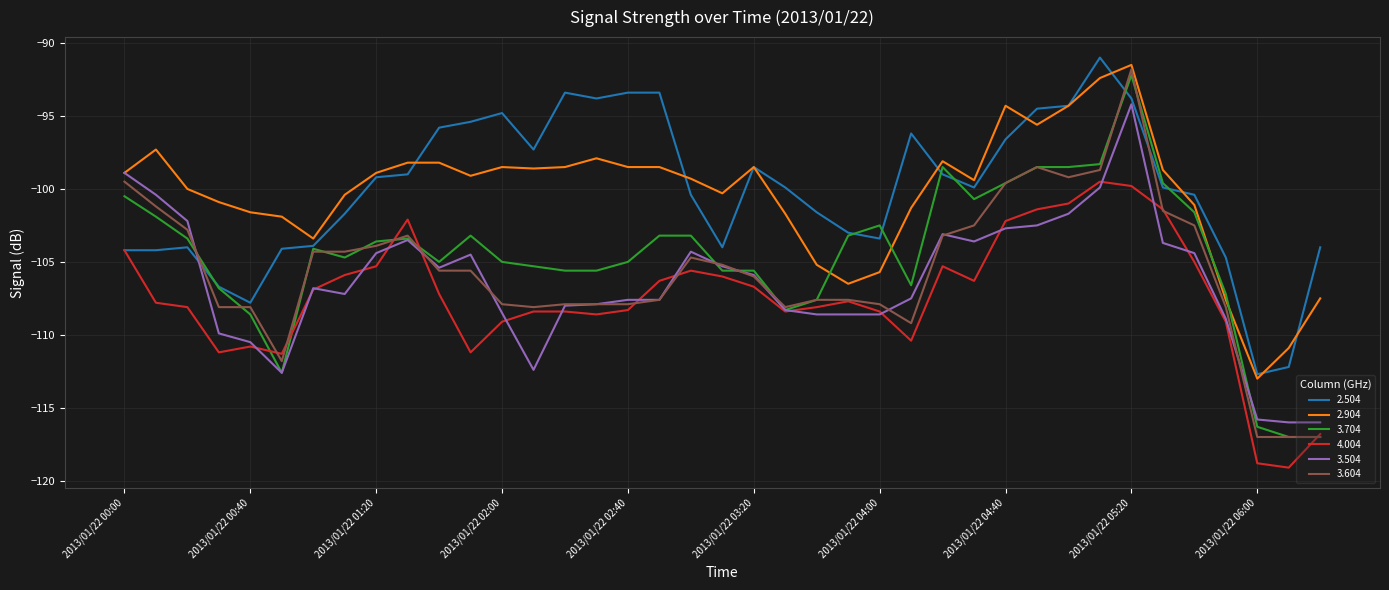

What is the minimum value for 4.004?

-119.1